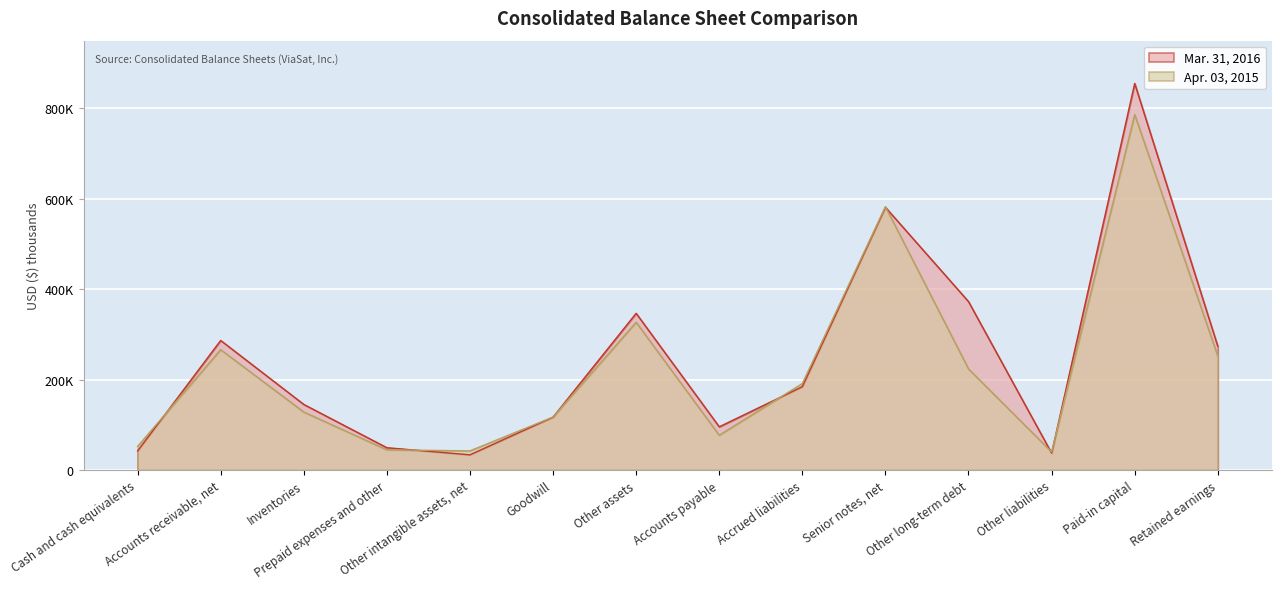

Where is the first local maximum for Mar. 31, 2016?

Accounts receivable, net